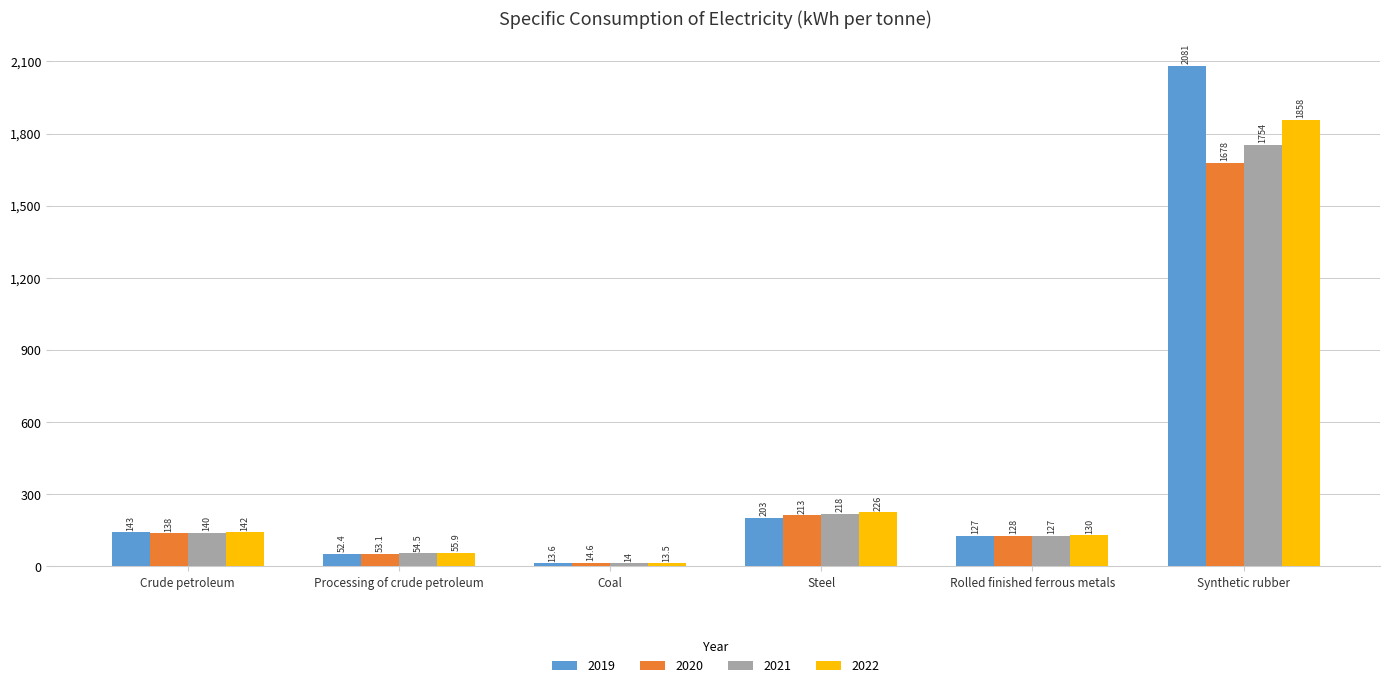

List the series in order of their peak value, lowest first.

2020, 2021, 2022, 2019